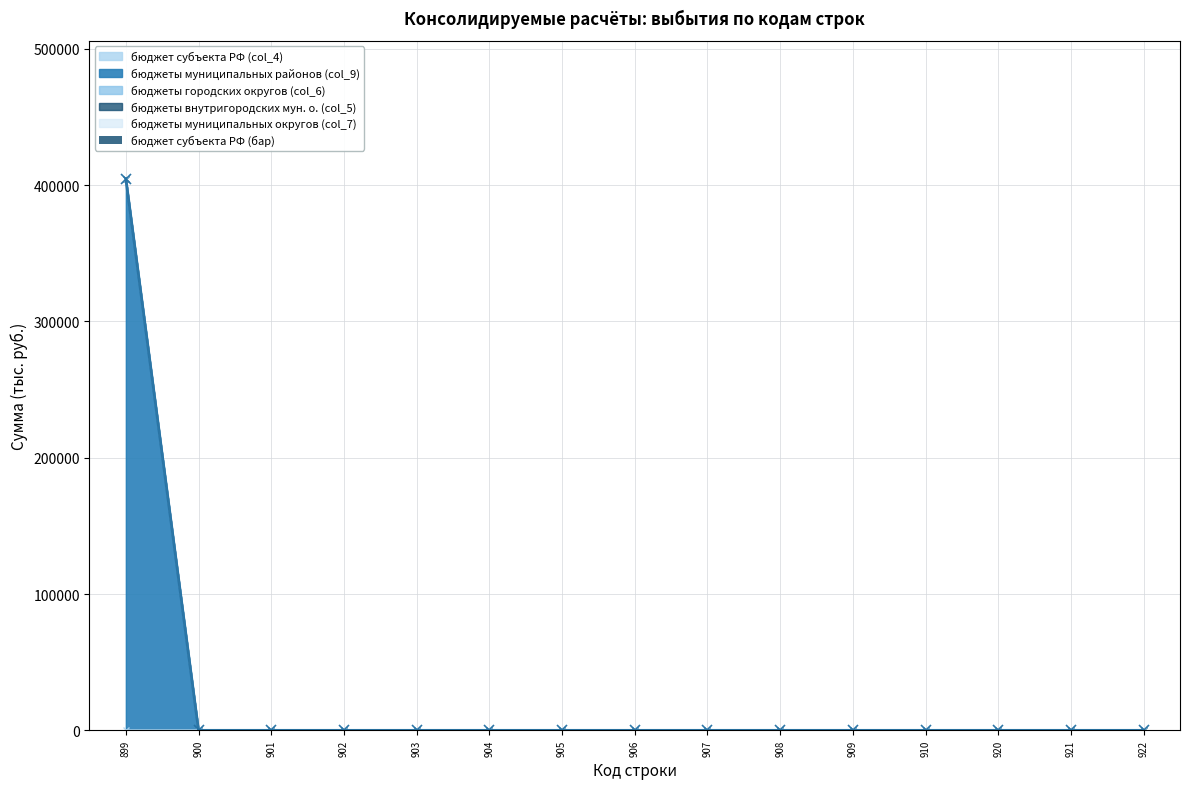

How many data points does each series have?

15